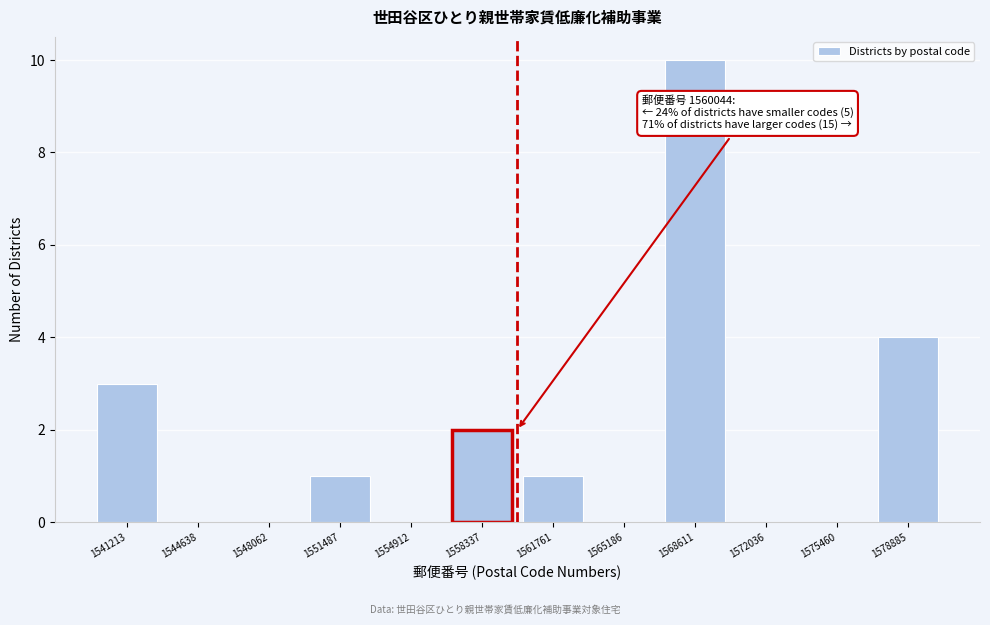

Which range on the x-axis has the tallest bar?

1567000 to 1570500